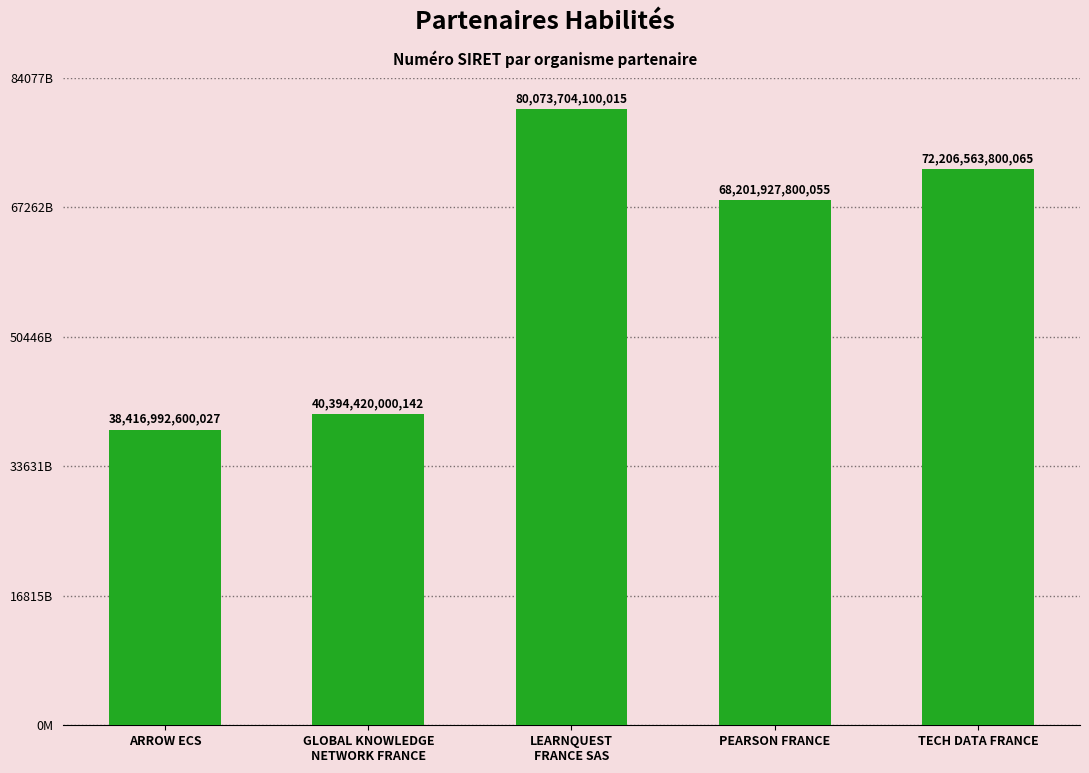

Are the bars horizontal?

No